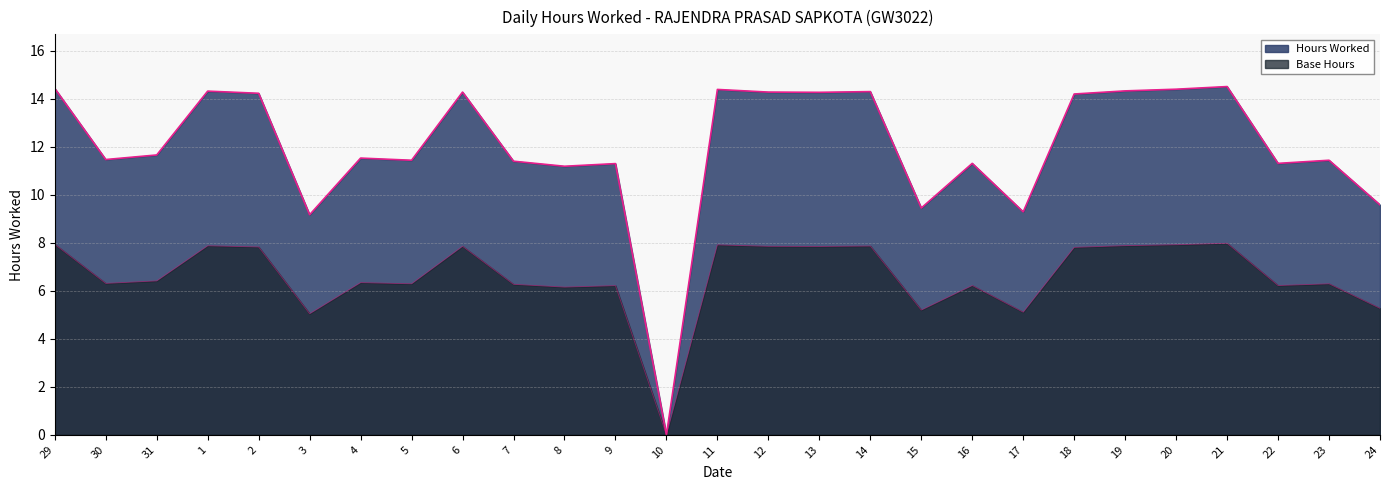

What is the difference between the second highest and second lowest values?

5.3